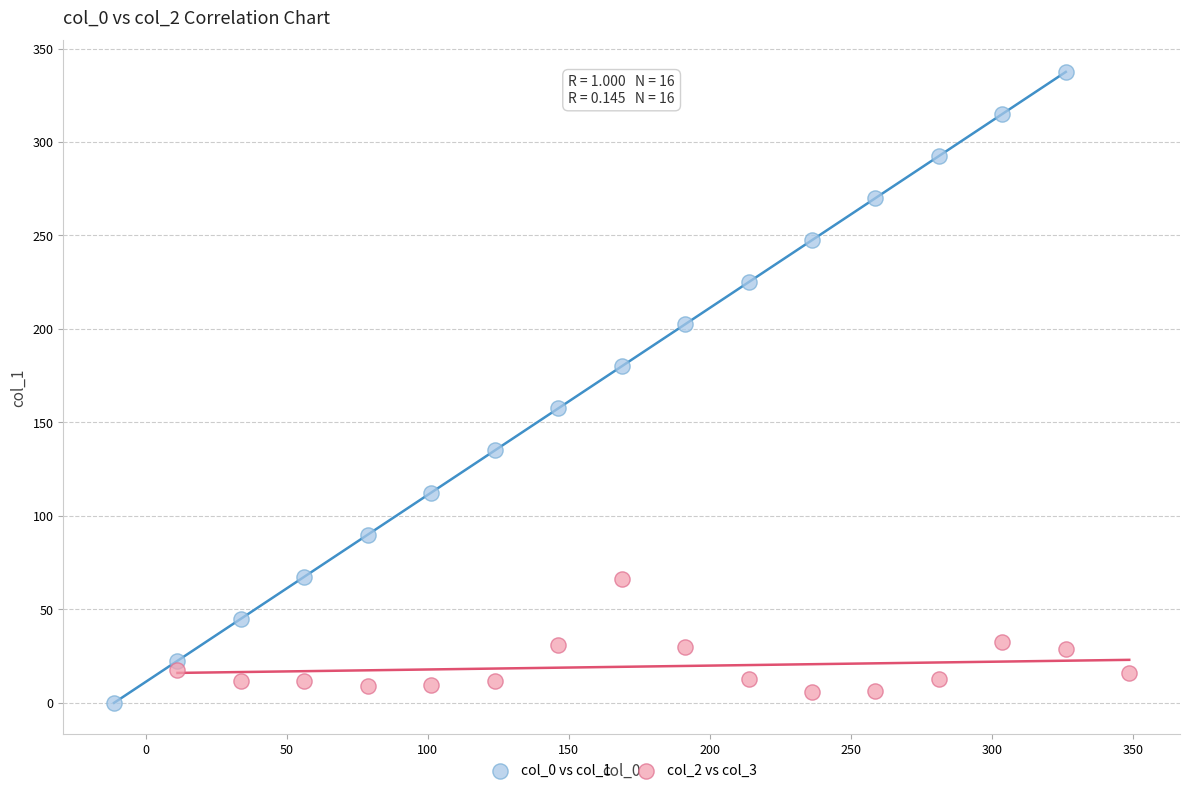

Which series contains the highest Y value?

col_0 vs col_1